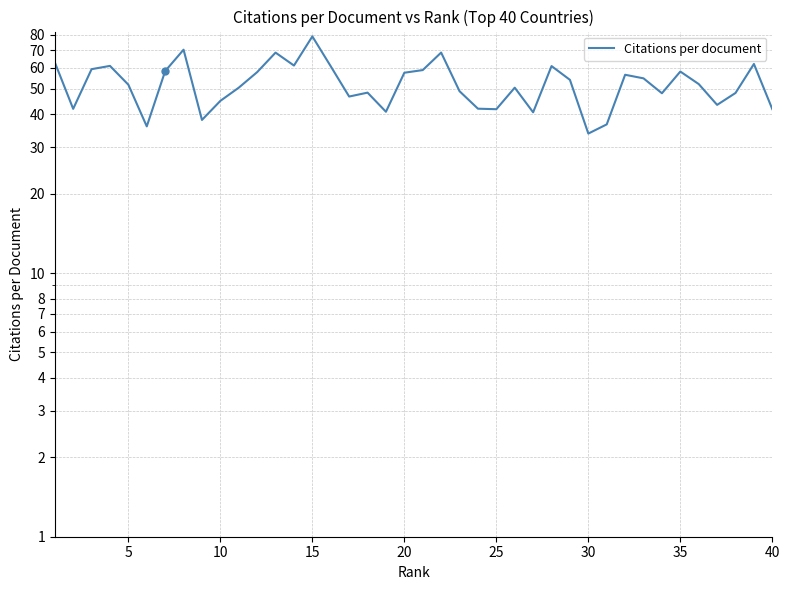

Reading left to right, extract all data points from this chart.

63.0	41.9	59.3	61.0	51.8	36.0	58.3	70.3	38.1	45.0	50.5	57.8	68.5	61.2	79.0	60.8	46.7	48.3	40.9	57.5	58.8	68.6	48.9	42.0	41.8	50.5	40.7	60.9	54.0	33.8	36.6	56.5	54.7	48.1	58.1	52.1	43.4	48.2	62.1	41.8